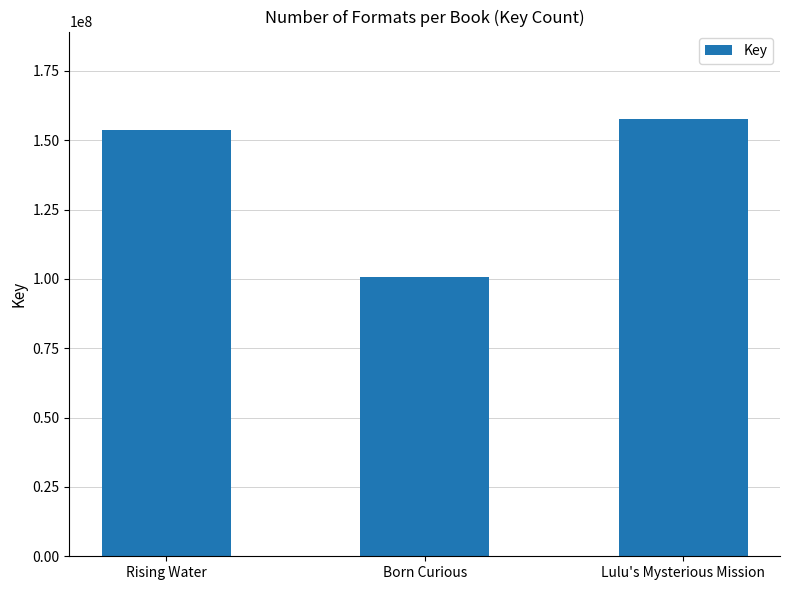

Is it true that the value at Rising Water is 153690904?

True